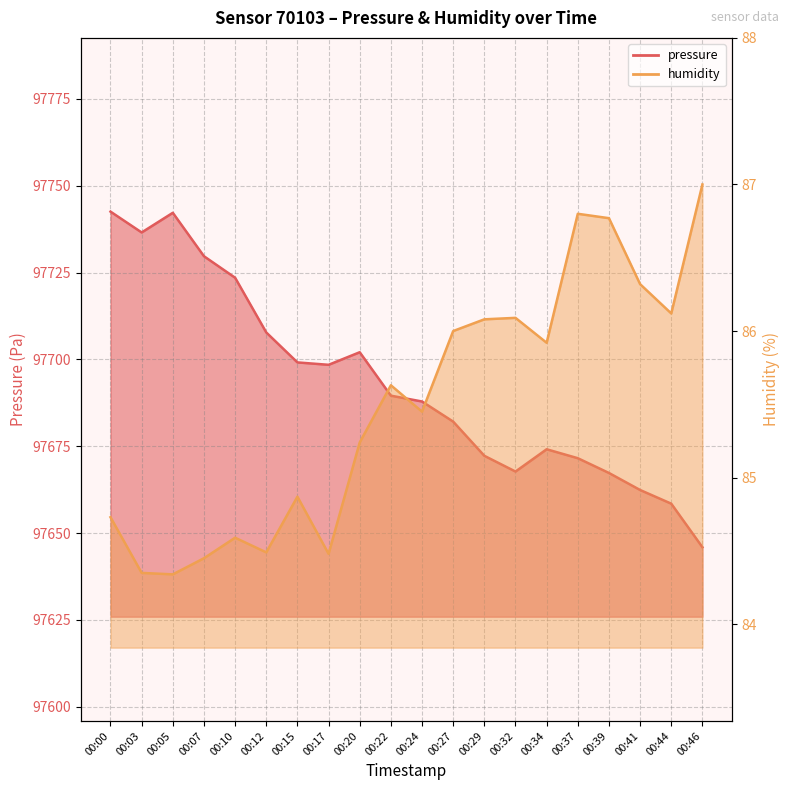

True or false: humidity and pressure intersect in this chart.

False